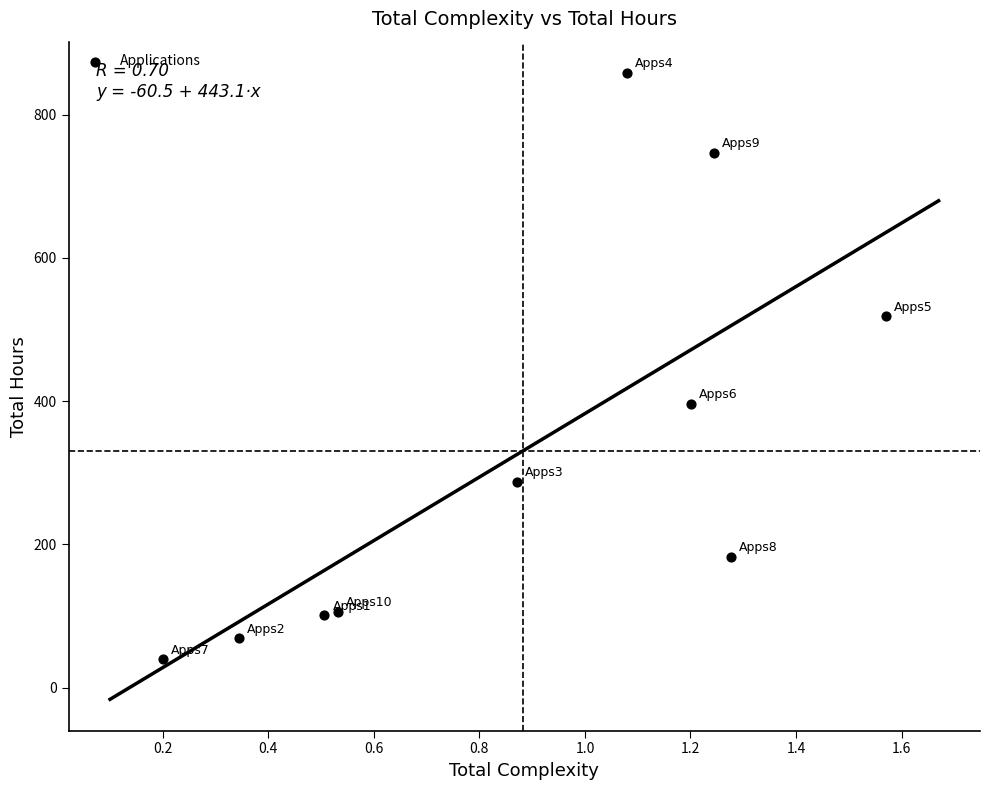

What is the range of Y values (max minus min)?

818.0